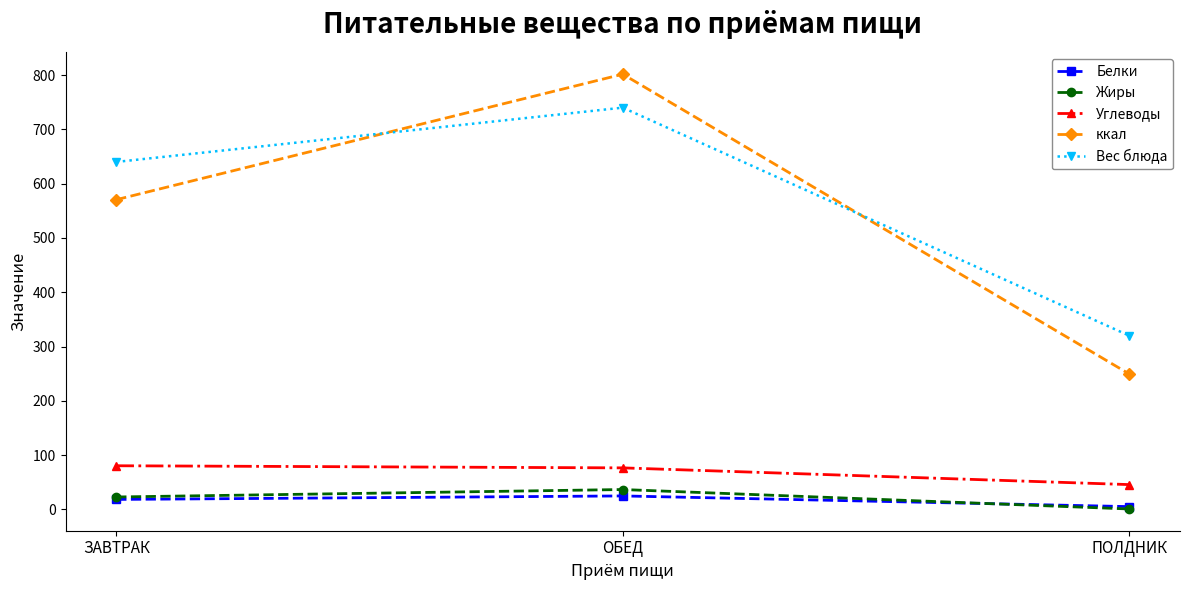

What is the highest value of the Жиры series?

36.8